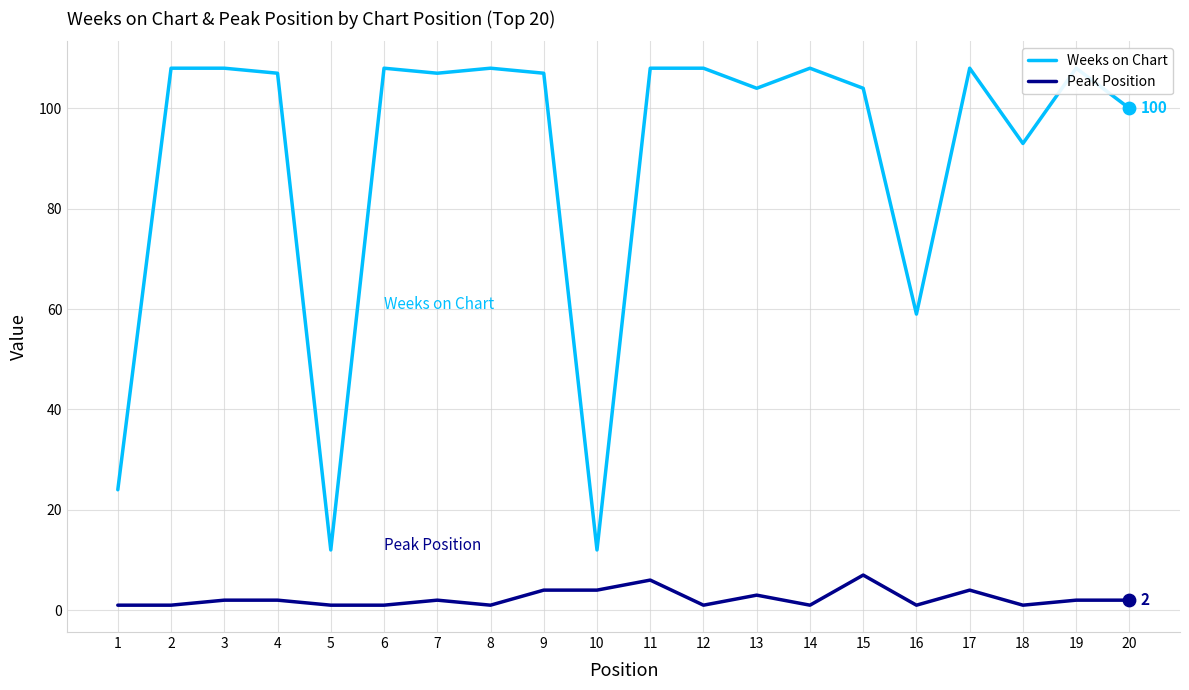

At which category is the sum across all series the highest?

11